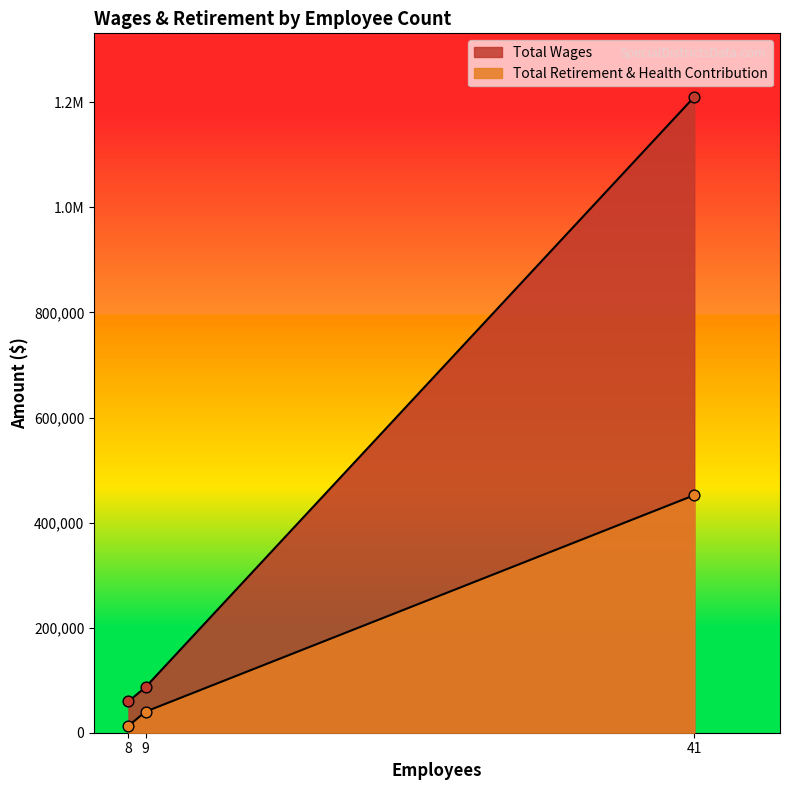

Which series has the widest spread of Y values?

Total Wages